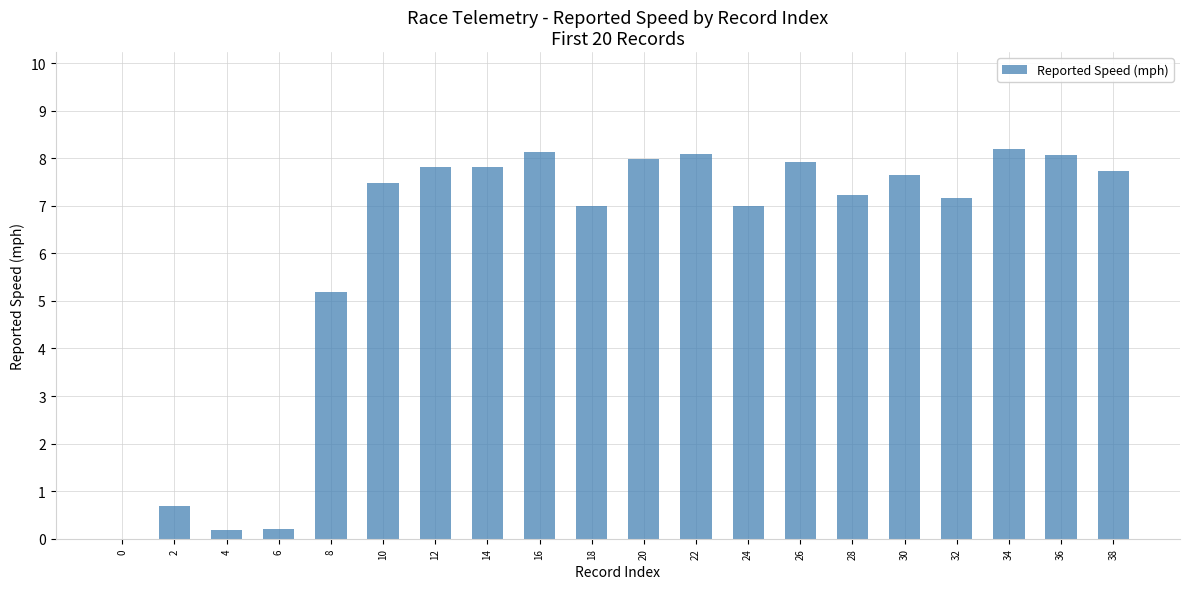

What is the ratio of the value at 36 to the value at 20?

1.0